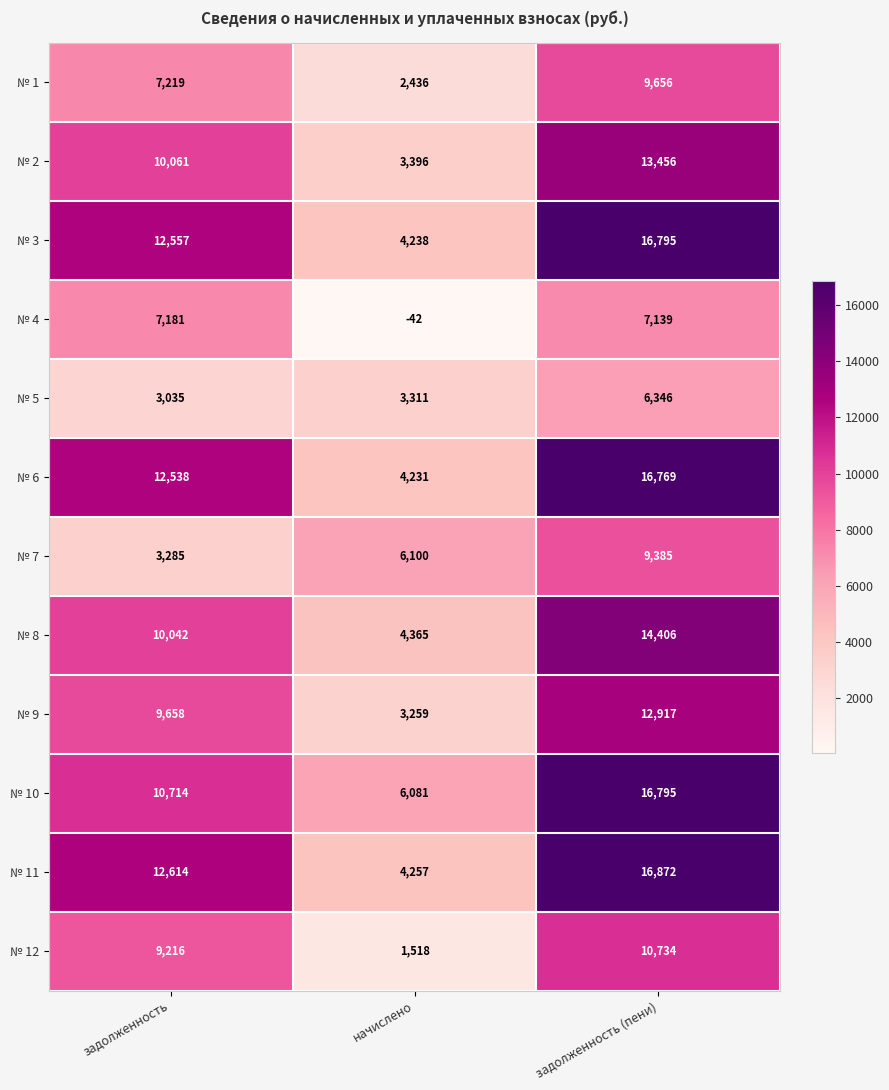

The value of № 8 at задолженность (пени) is 18941. True or false?

False